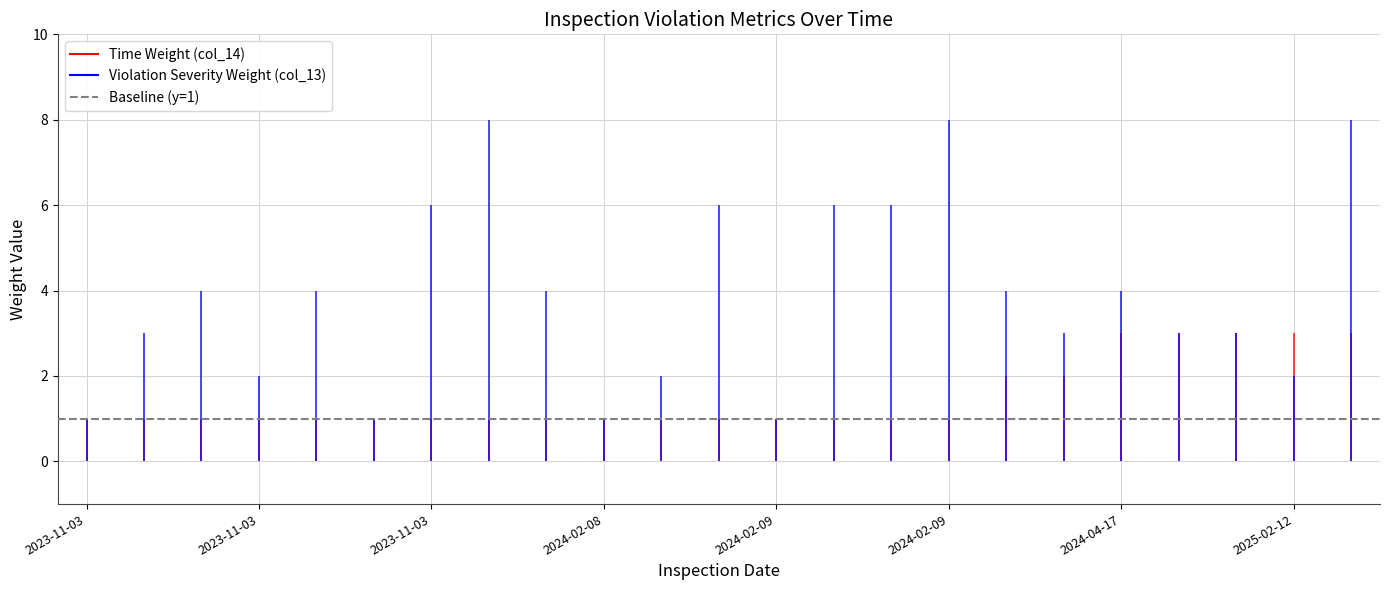

What is the lowest value of the Time Weight (col_14) series?

1